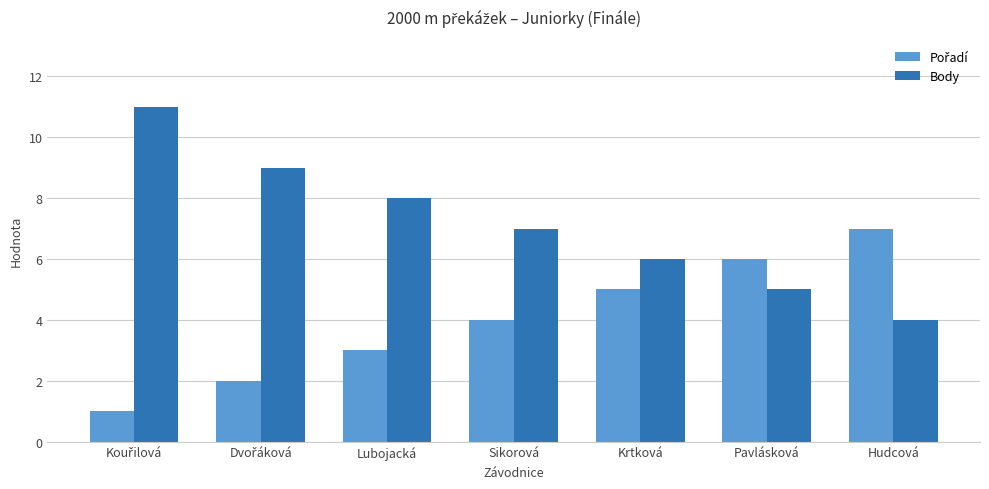

What is the difference between the second highest and minimum values in the Body series?

5